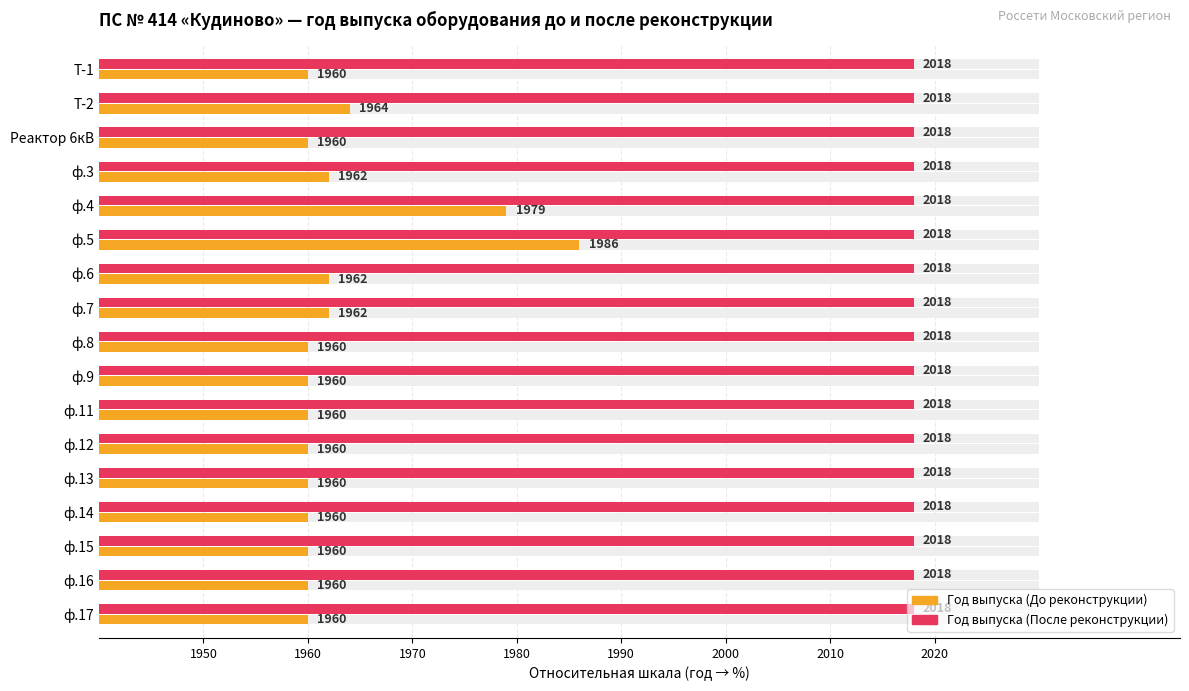

The value of Год выпуска (После реконструкции) at 8 is 0.1. True or false?

False